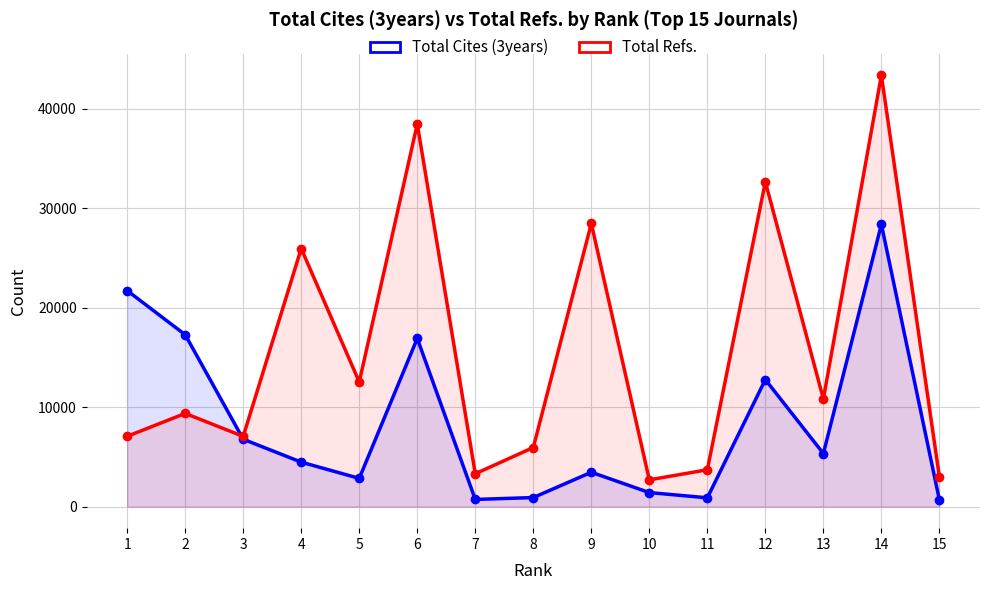

The value of Total Refs. at 11 is 3705. True or false?

True